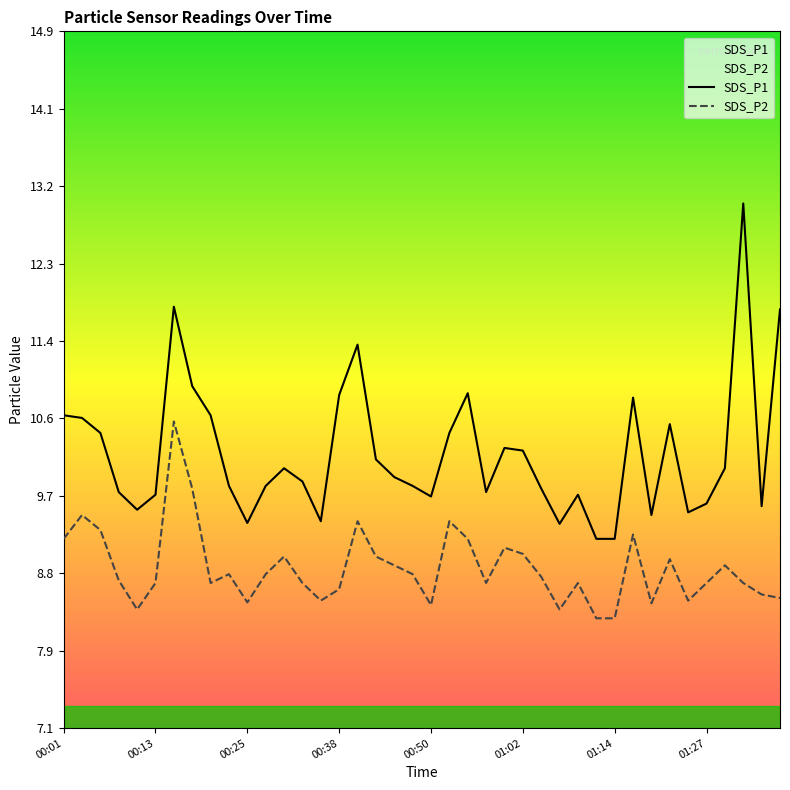

In SDS_P2, how many points are lower than both neighbors (excluding endpoints)?

9